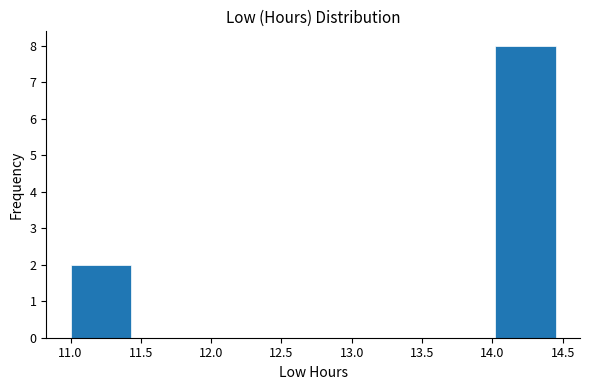

Over which range of the x-axis is the bar tallest?

14.00 to 14.45